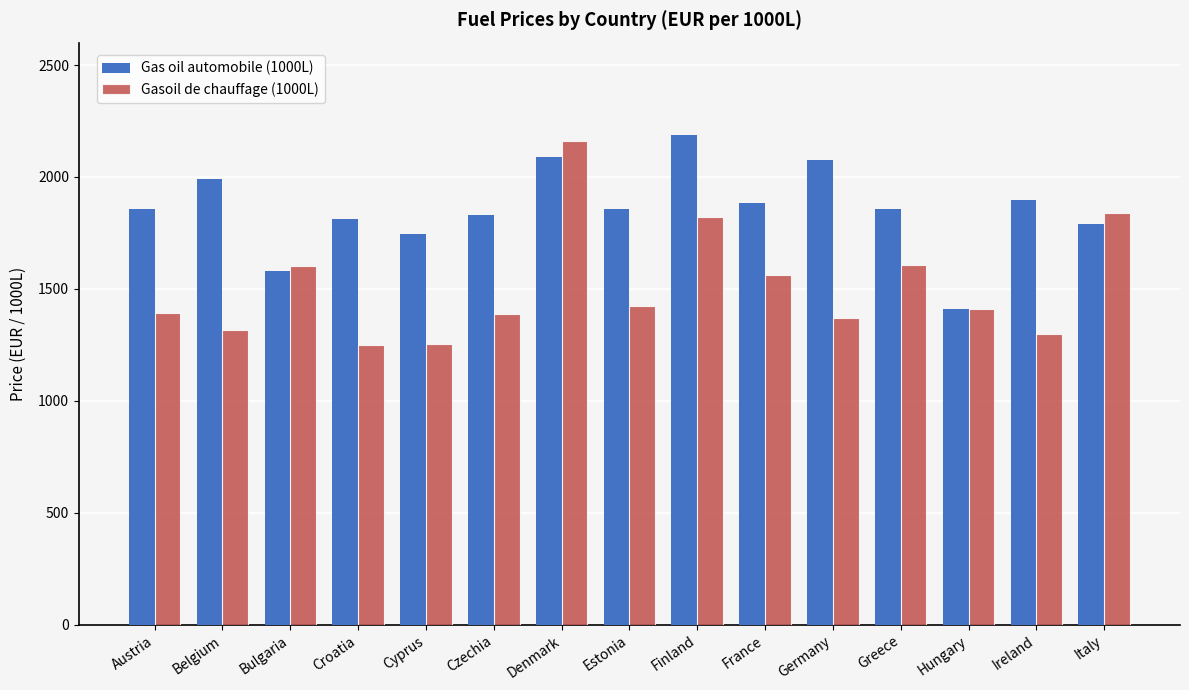

How many groups of bars are there?

15